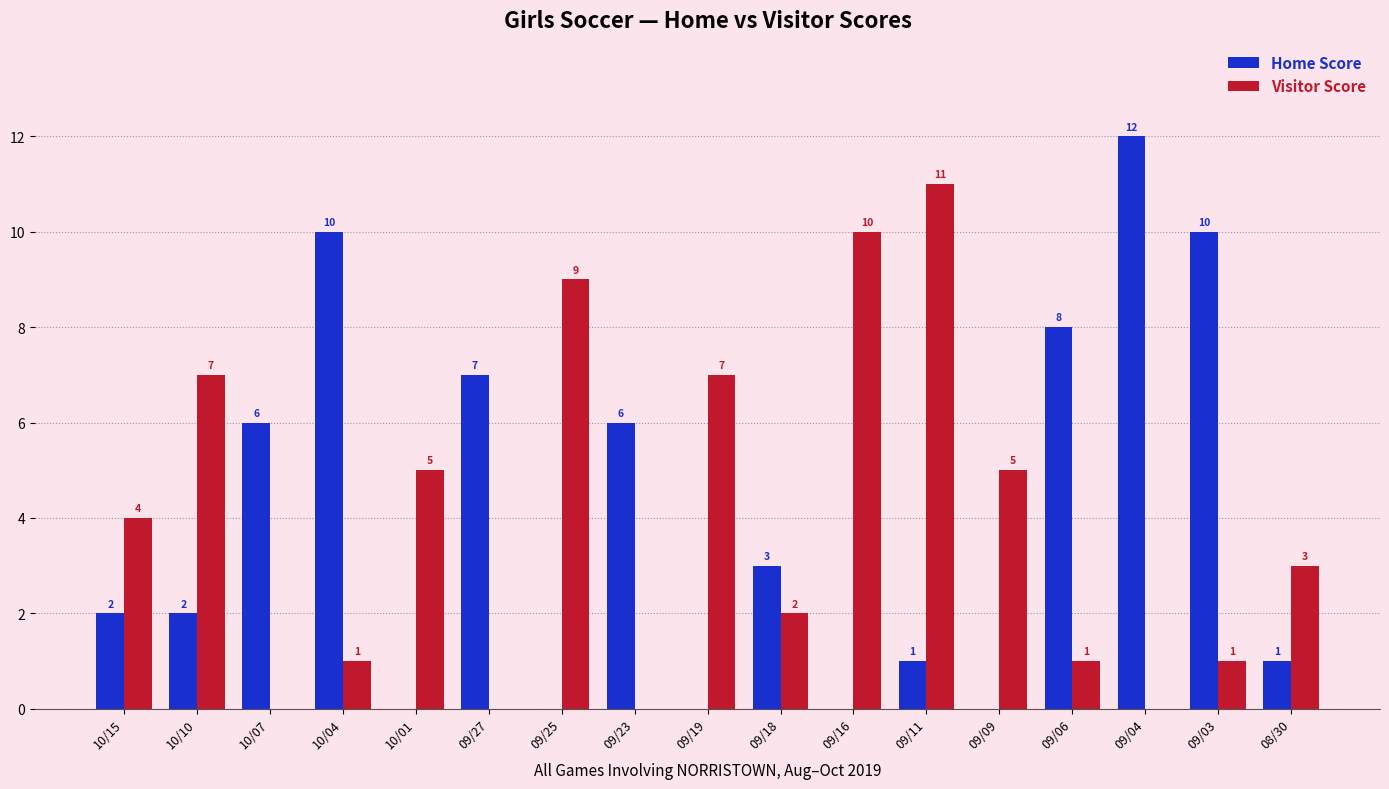

What is the sum of the Home Score values at 09/04 and 10/04?

22